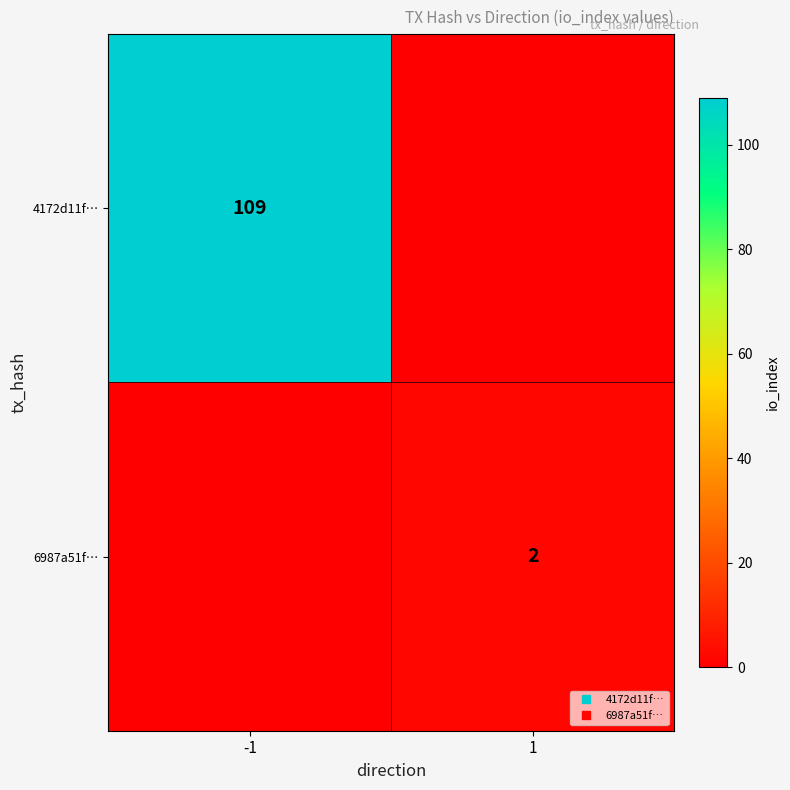

Which series changed the most between -1 and 1?

4172d11f…